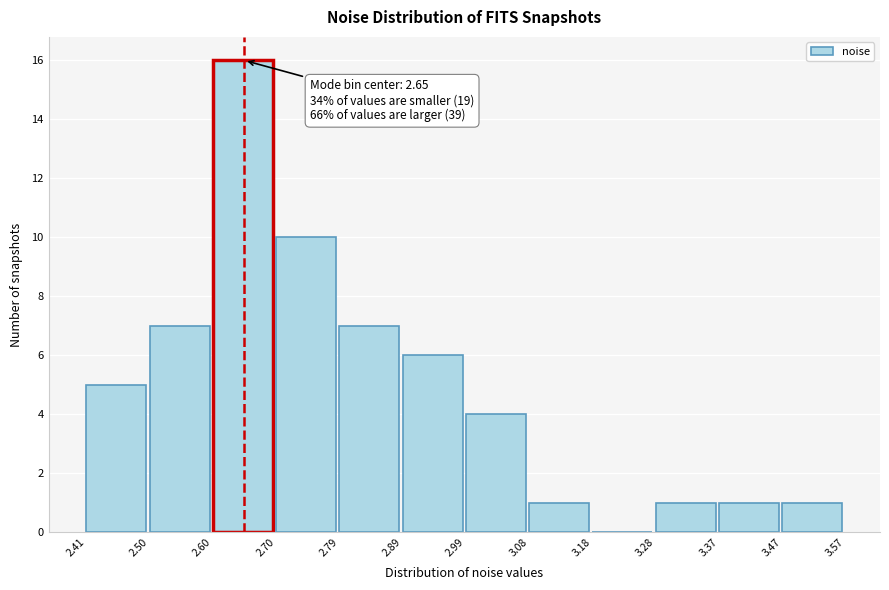

Which range on the x-axis has the tallest bar?

2.60 to 2.70